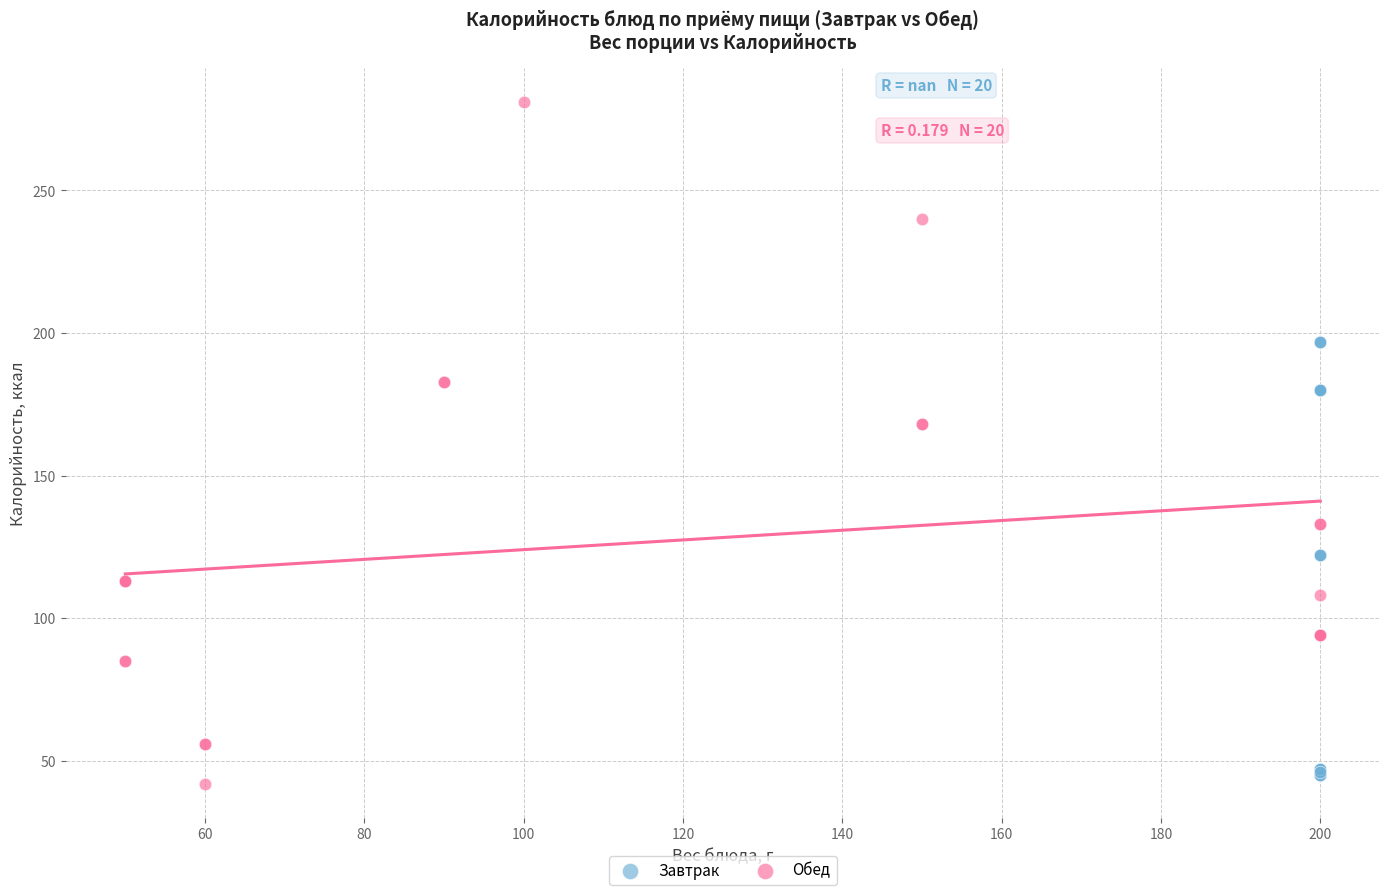

Which series contains the lowest Y value?

Обед